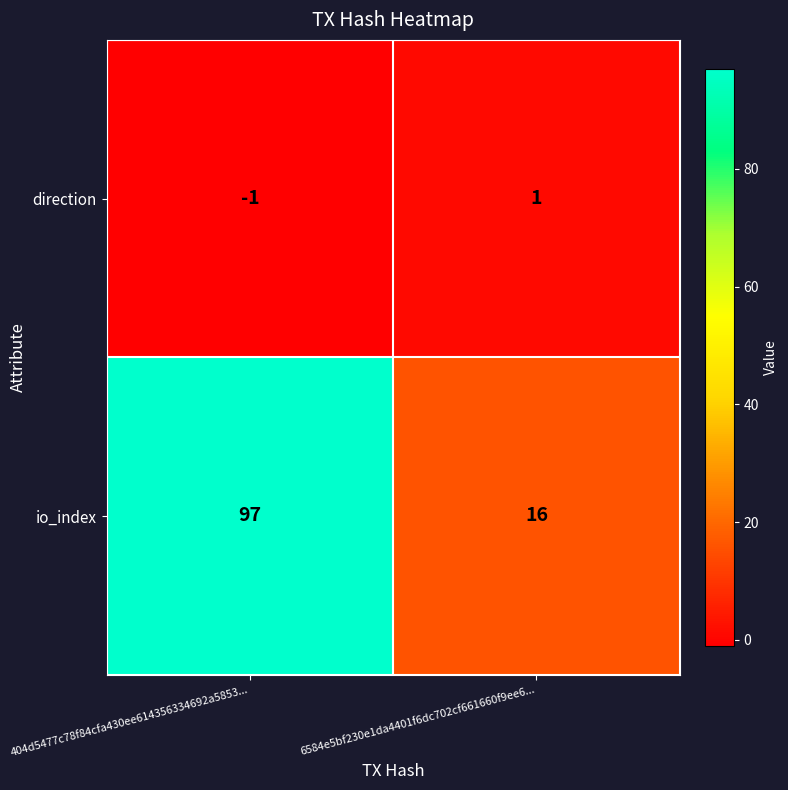

At 404d5477c78f84cfa430ee614356334692a5853..., list the series in order from smallest to largest.

direction, io_index